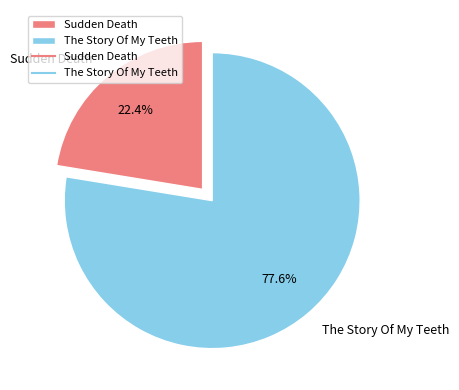

Combined, do The Story Of My Teeth and Sudden Death account for over 50%?

Yes